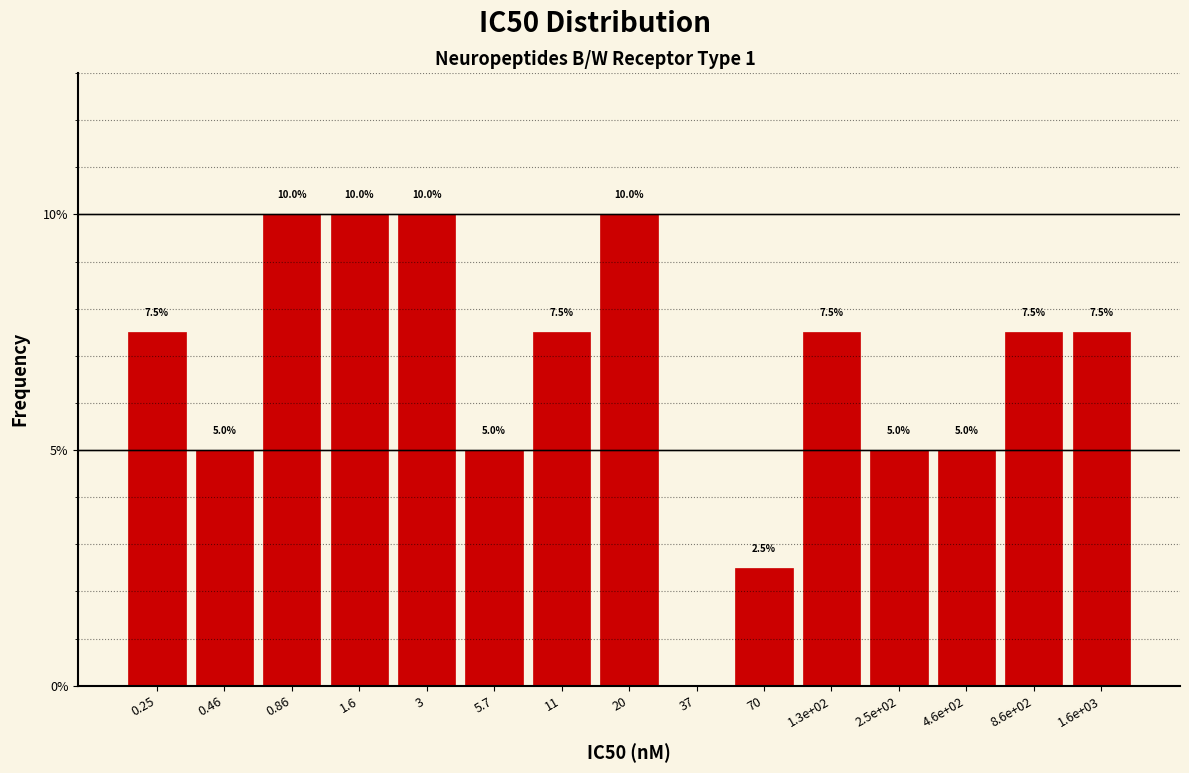

Reading left to right, what are all the values shown in this chart?

0.25=7.5	0.46=5.0	0.86=10.0	1.6=10.0	3=10.0	5.7=5.0	11=7.5	20=10.0	37=0.0	70=2.5	1.3e+02=7.5	2.5e+02=5.0	4.6e+02=5.0	8.6e+02=7.5	1.6e+03=7.5